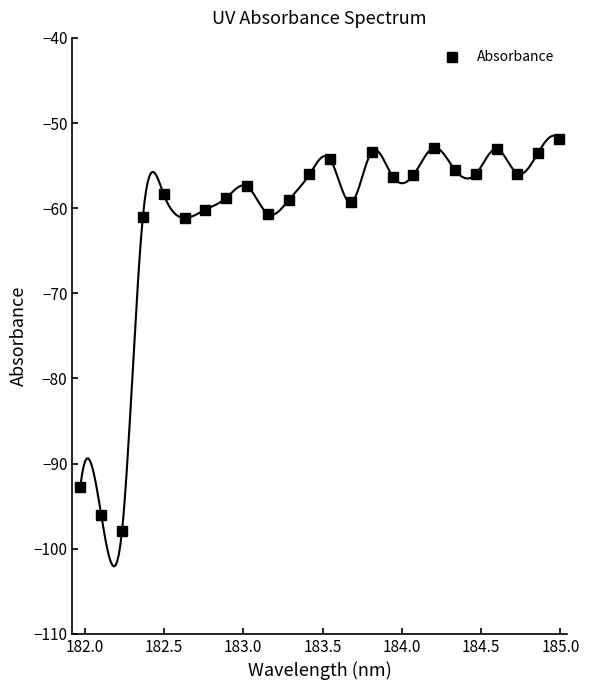

What is the minimum value for Absorbance?

-97.9